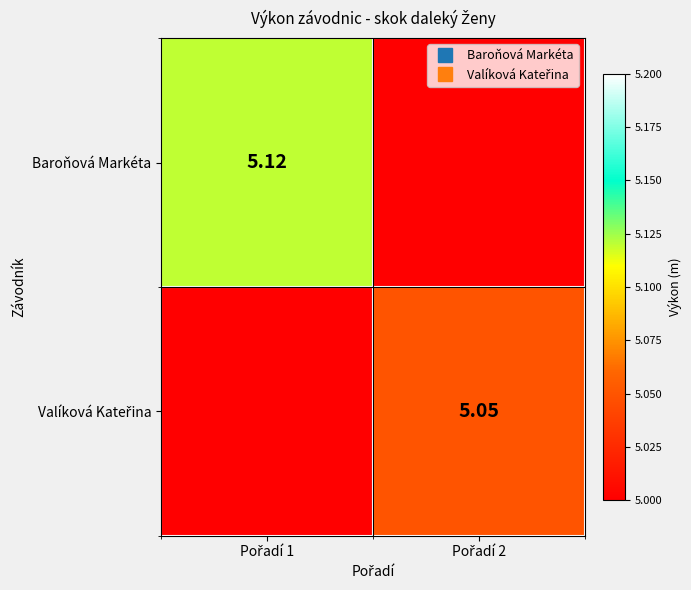

At which category does the chart reach its minimum across all series?

Pořadí 2